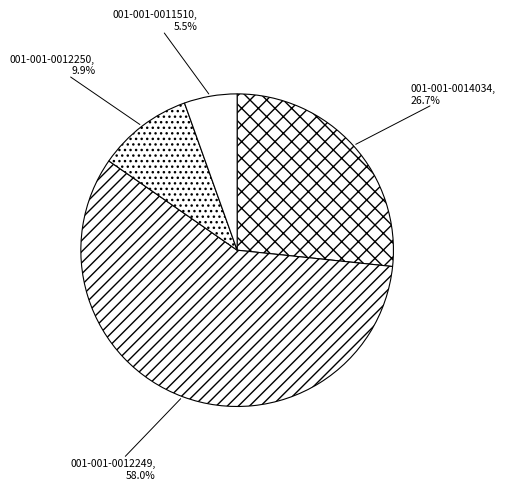

How many segments does this pie chart have?

4